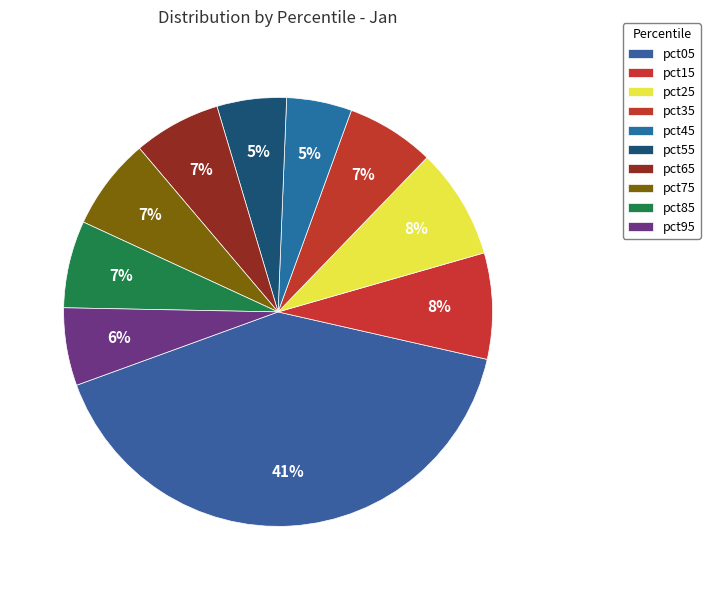

Count the number of slices in the pie.

10